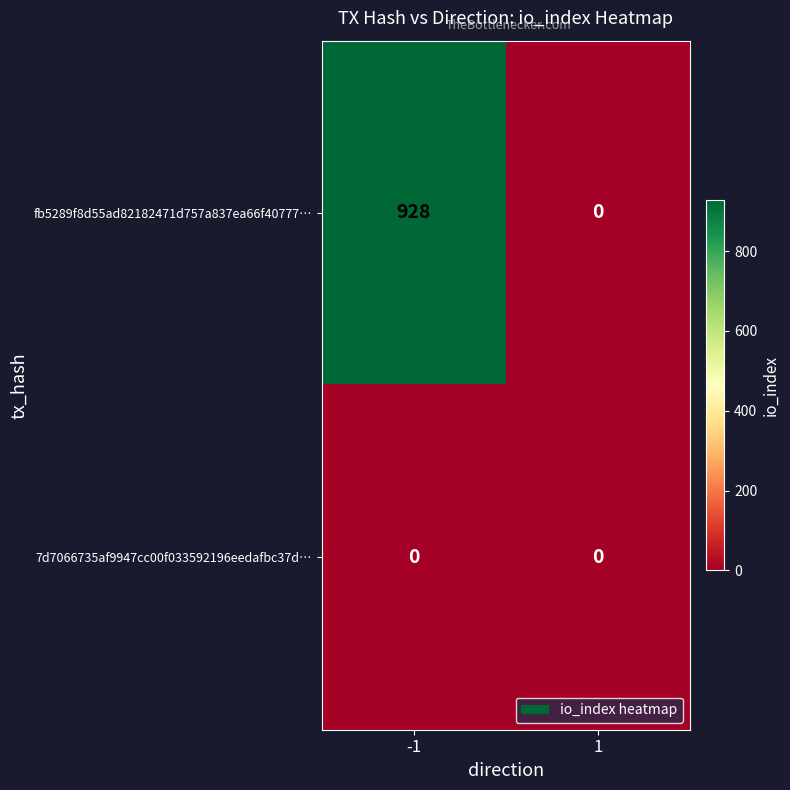

What is the total value across all series at -1?

928